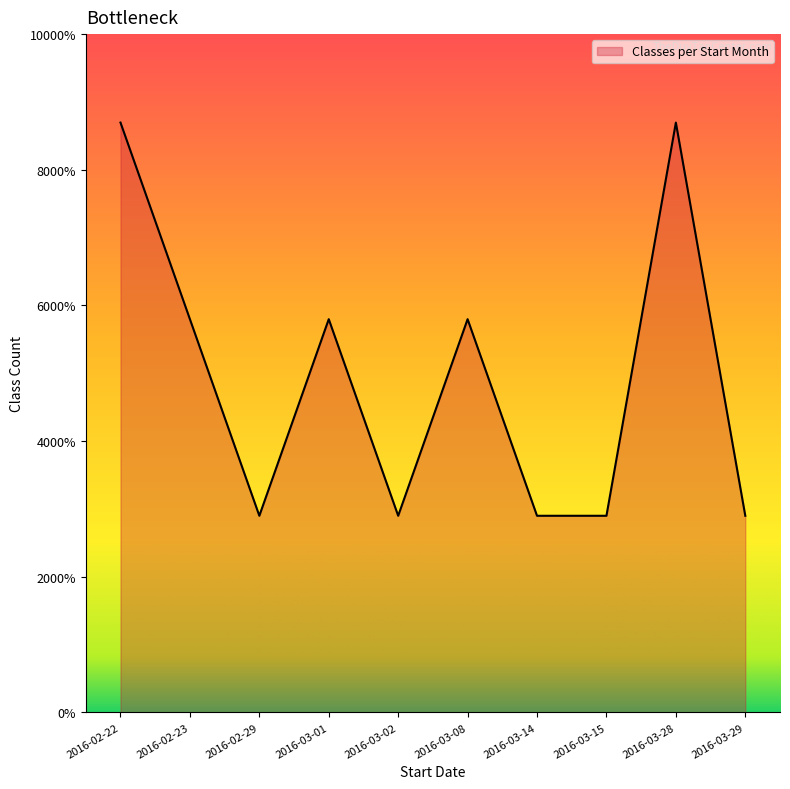

Reading left to right, transcribe all the data shown in this chart.

2016-02-22=3	2016-02-23=2	2016-02-29=1	2016-03-01=2	2016-03-02=1	2016-03-08=2	2016-03-14=1	2016-03-15=1	2016-03-28=3	2016-03-29=1